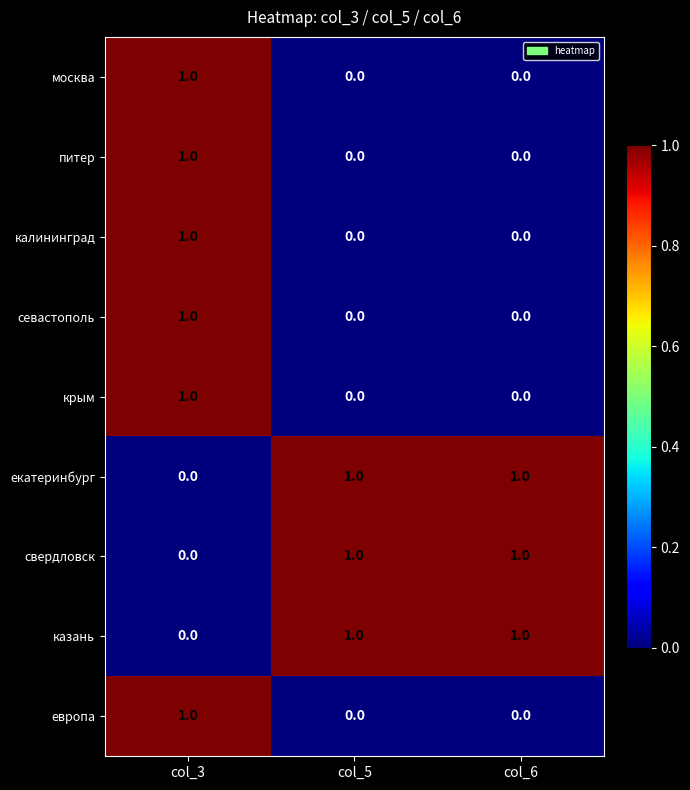

Is it true that калининград equals 1 at col_3?

True